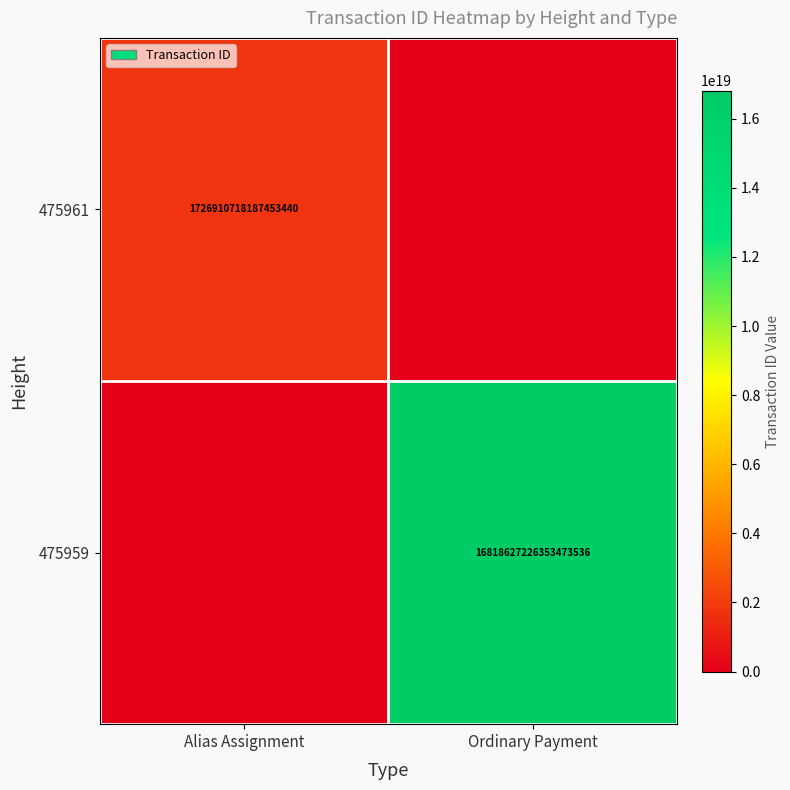

The value of 475961 at Alias Assignment is 1726910718187453440. True or false?

True